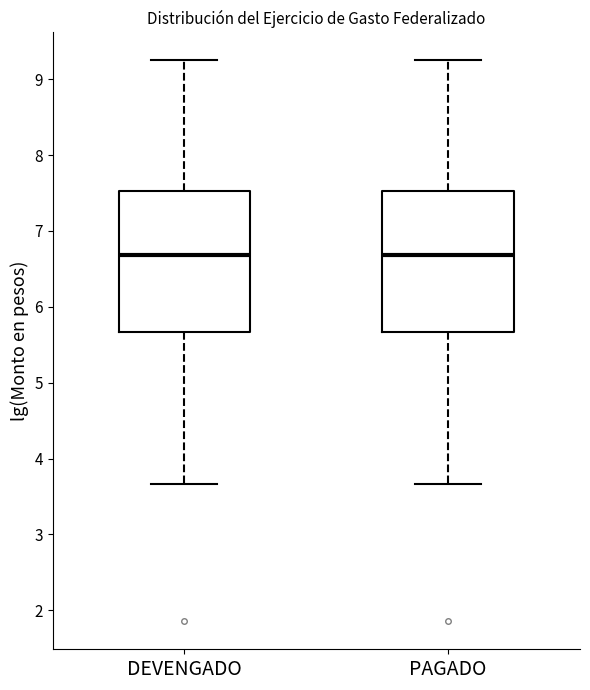

Where is the lower edge of the box for PAGADO on the y-axis? The values are not printed on the chart, so give them approximately, as read against the axis.

5.7